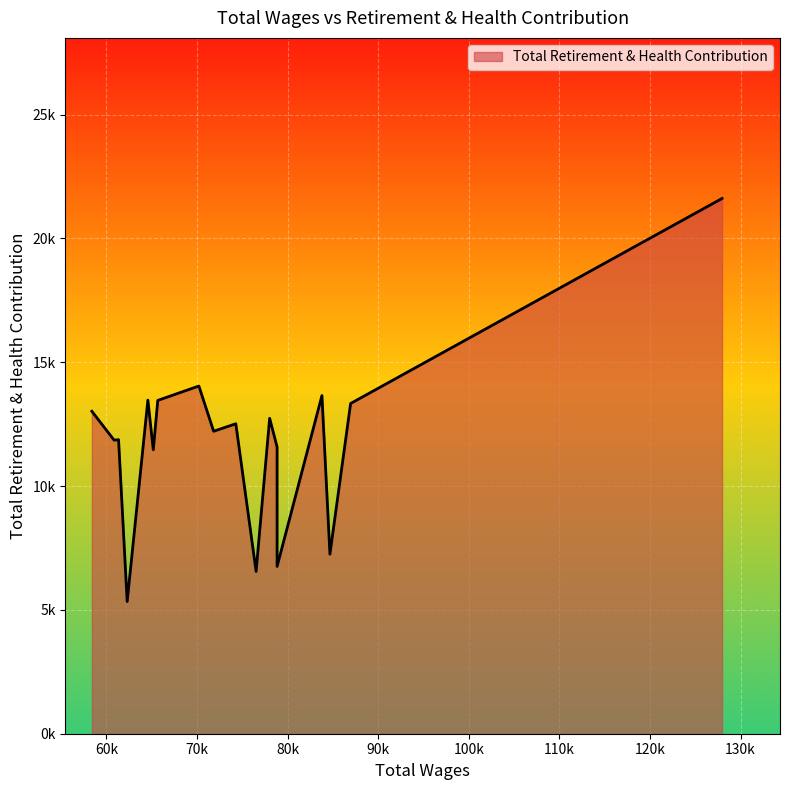

Is this an area chart (filled region under the line)?

Yes